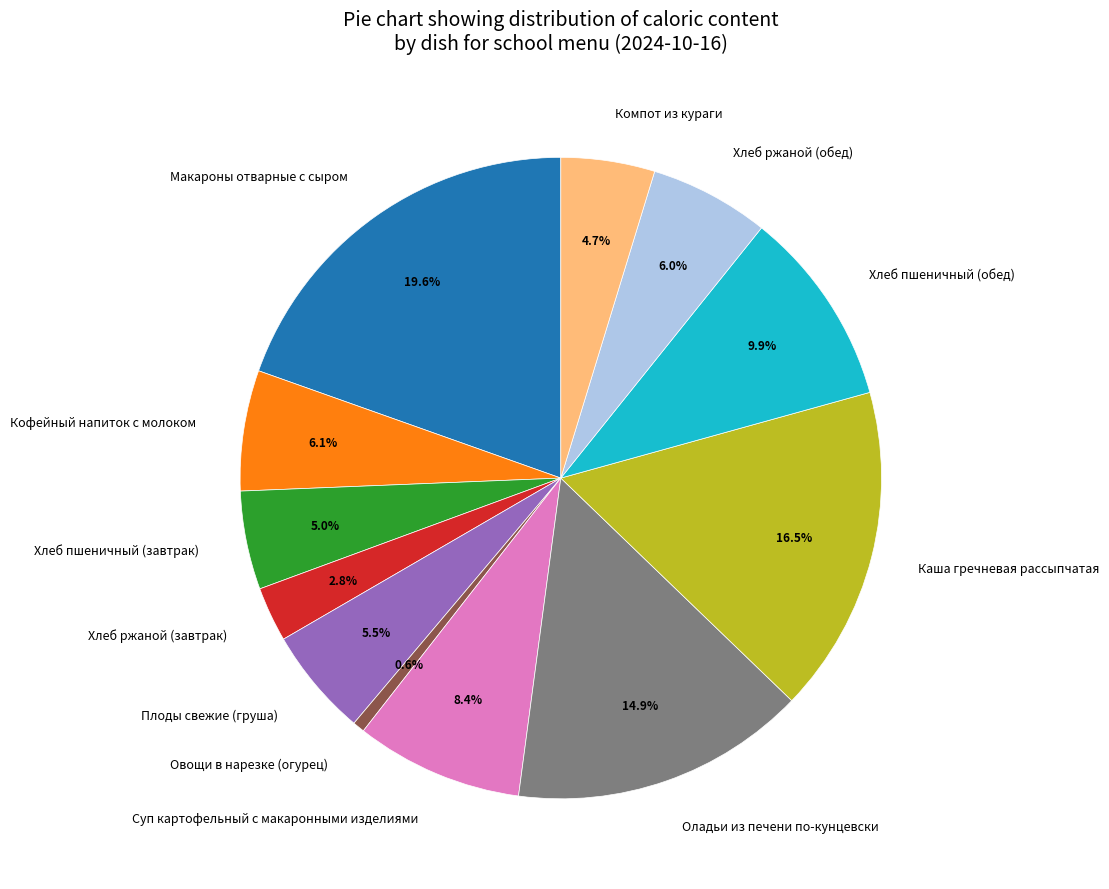

True or false: Хлеб пшеничный (обед) accounts for 20% of the total.

False